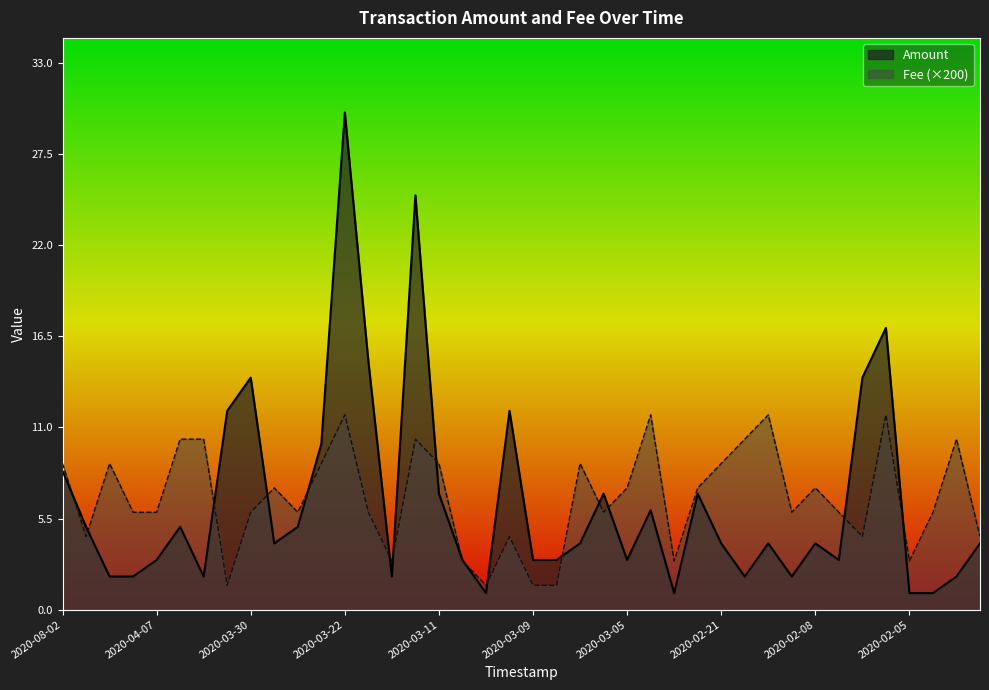

The value of Amount at 2020-02-07 is 0.9. True or false?

False